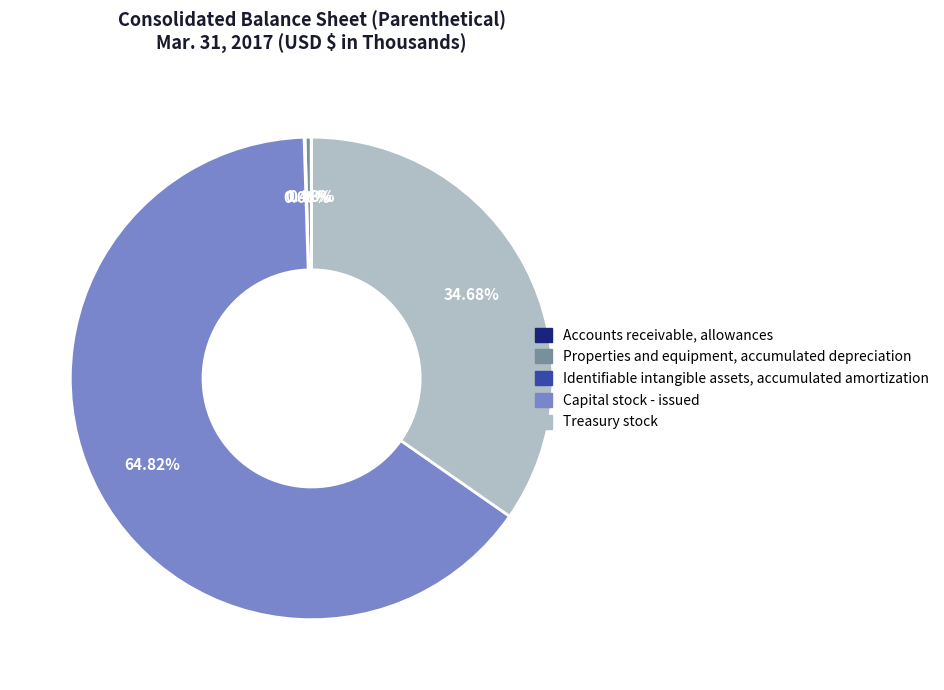

Do Capital stock - issued and Properties and equipment, accumulated depreciation together represent more than half of the pie?

Yes